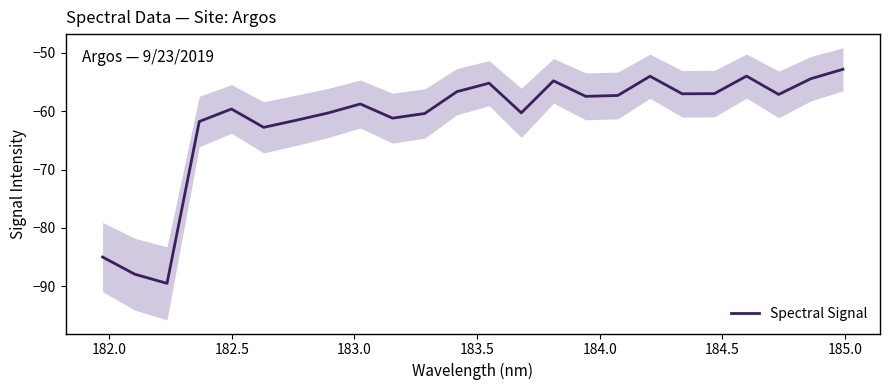

Is it true that the value at 184.0 is -91.1?

False